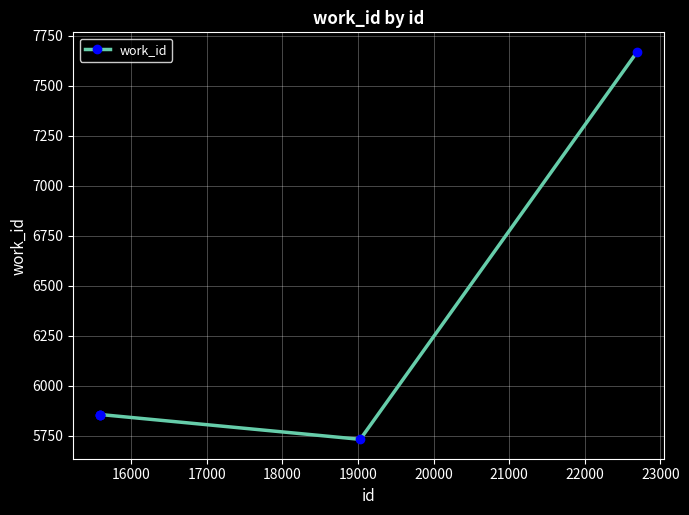

Reading left to right, extract all data points from this chart.

5857	5857	5857	5733	7670